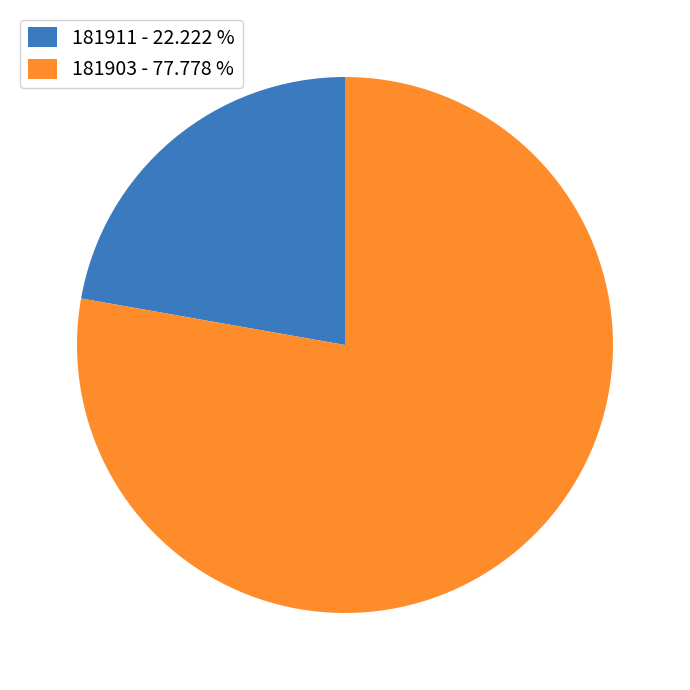

Count the number of slices in the pie.

2